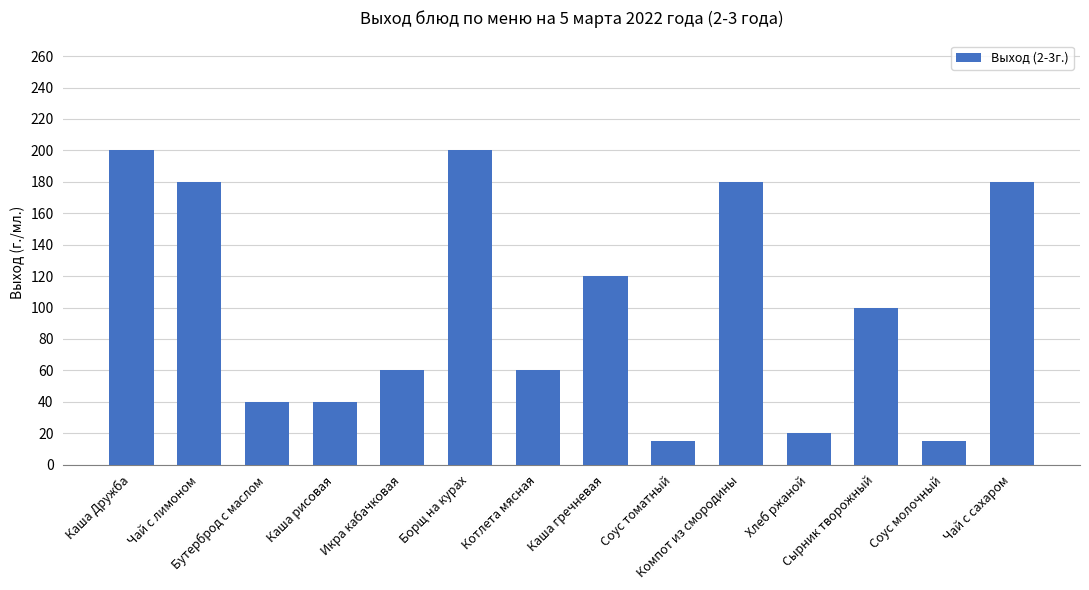

What is the minimum value shown in the chart?

15